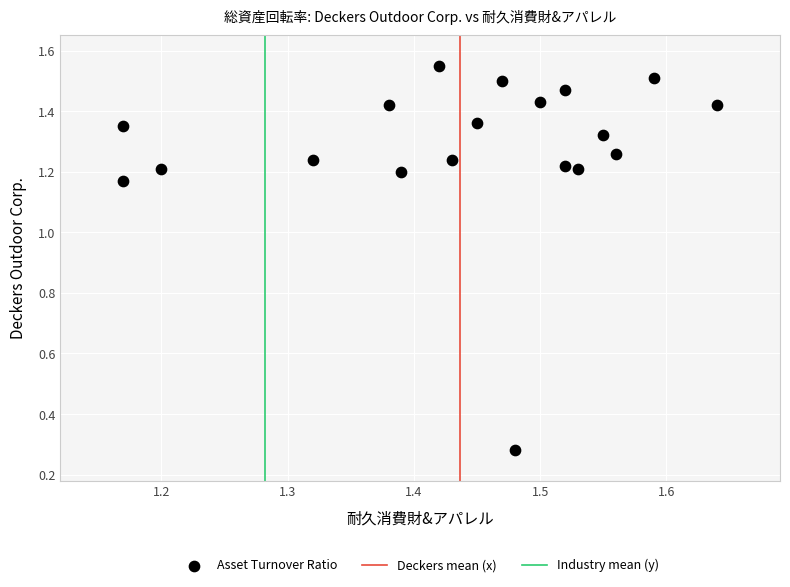

What is the range of X values (max minus min)?

0.5